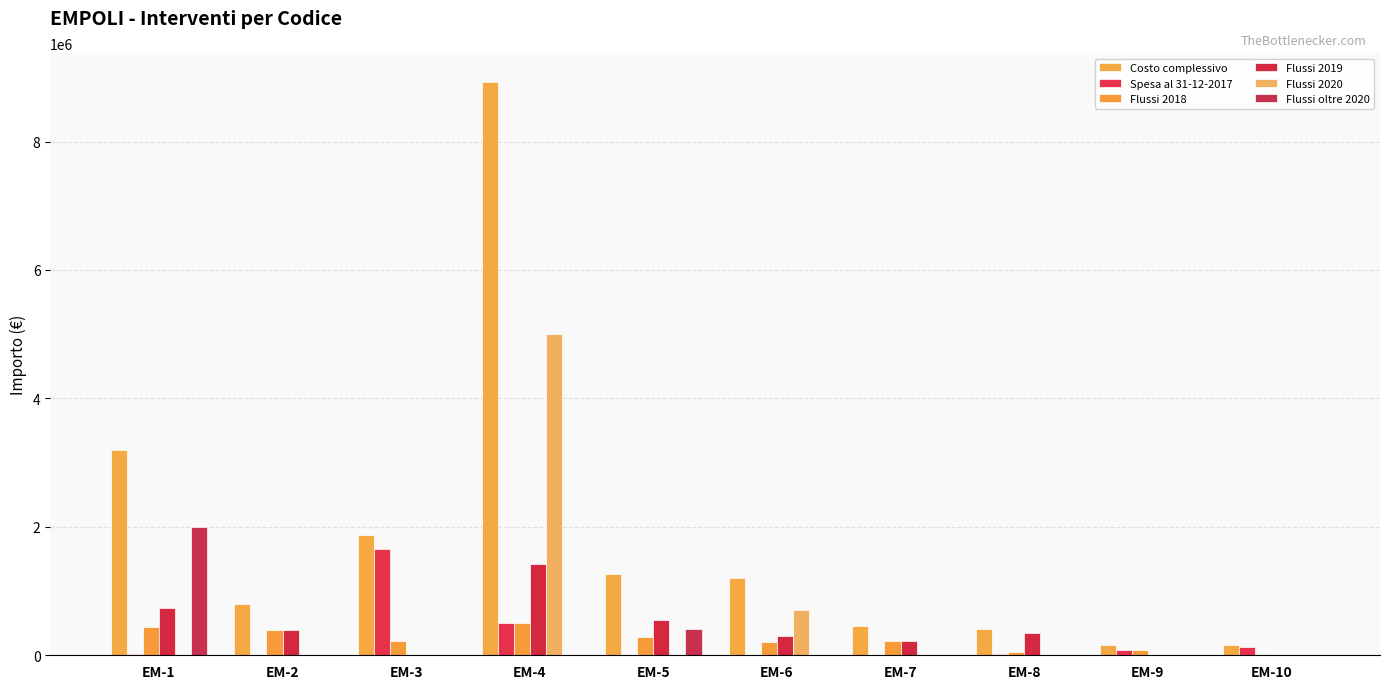

What is the difference between the second highest and second lowest values in the Flussi 2020 series?

706000.0